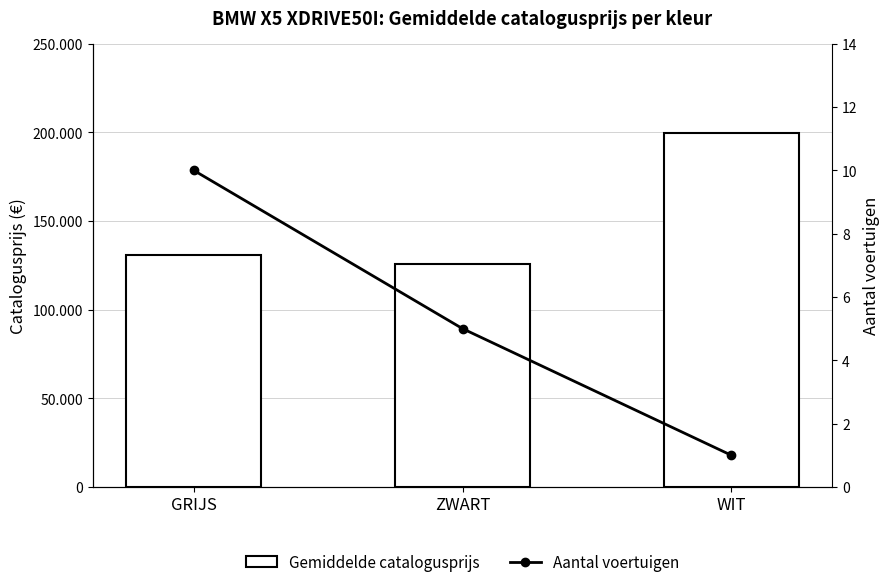

Reading left to right, extract all data points from this chart.

Gemiddelde catalogusprijs: 130738.3	125728.6	199822.0
Aantal voertuigen: 10.0	5.0	1.0